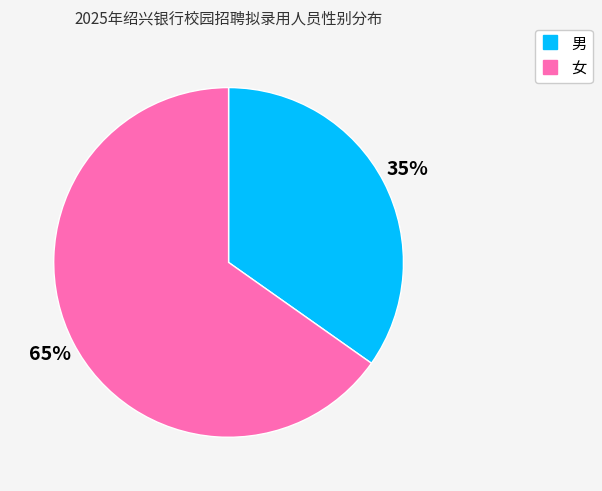

Which slice is the smallest?

男